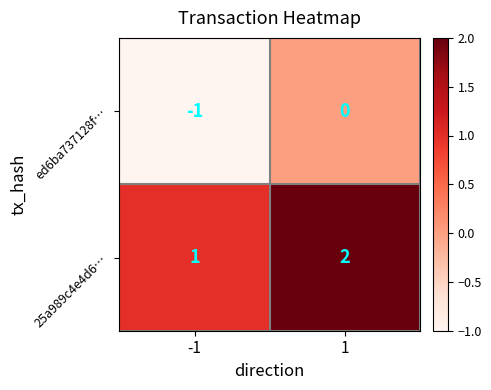

What is the greatest value displayed?

2